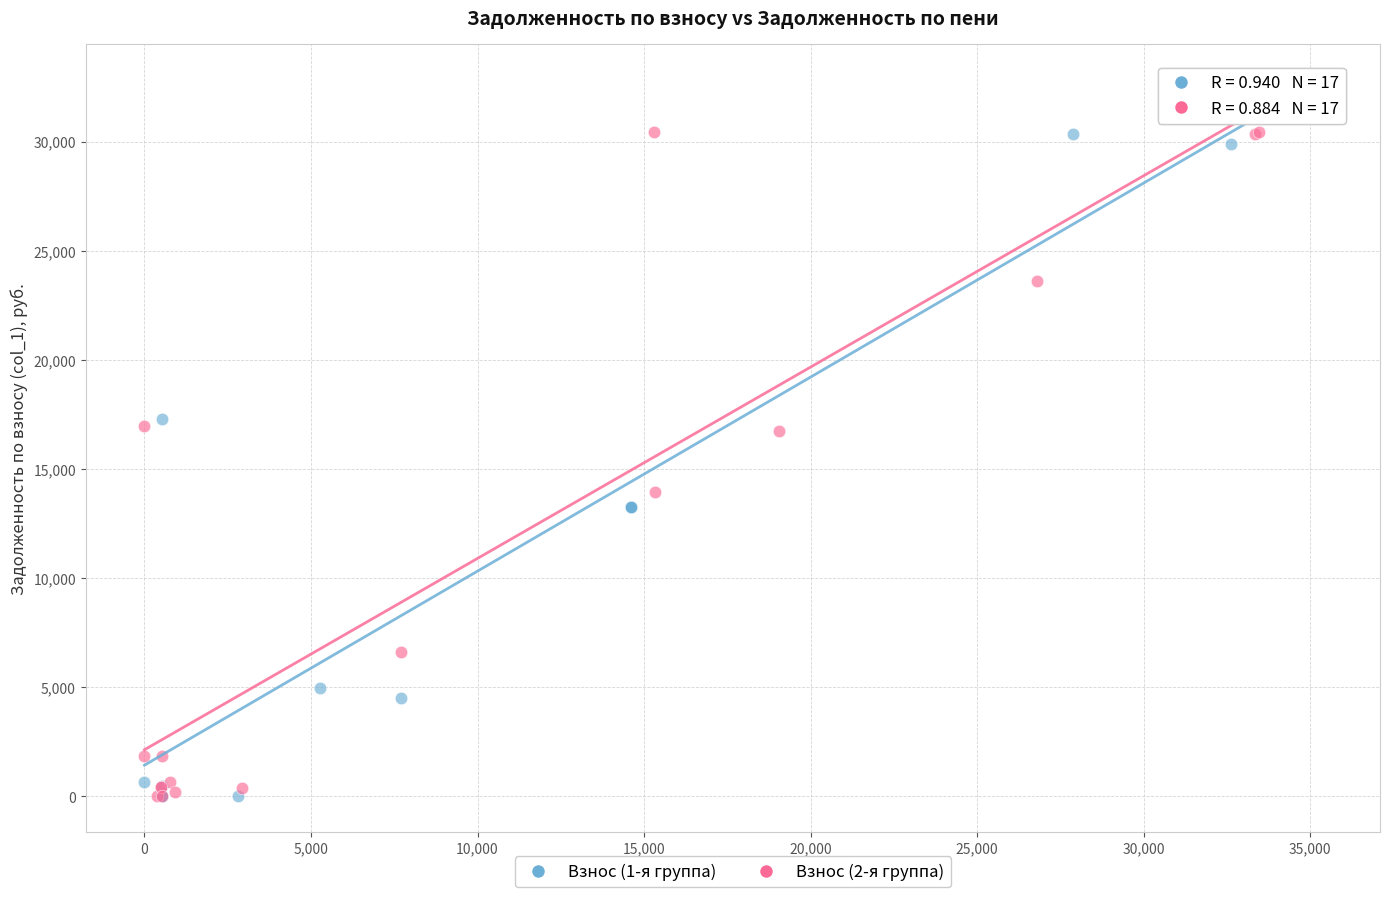

Which series reaches the maximum Y coordinate?

Взнос (1-я группа)